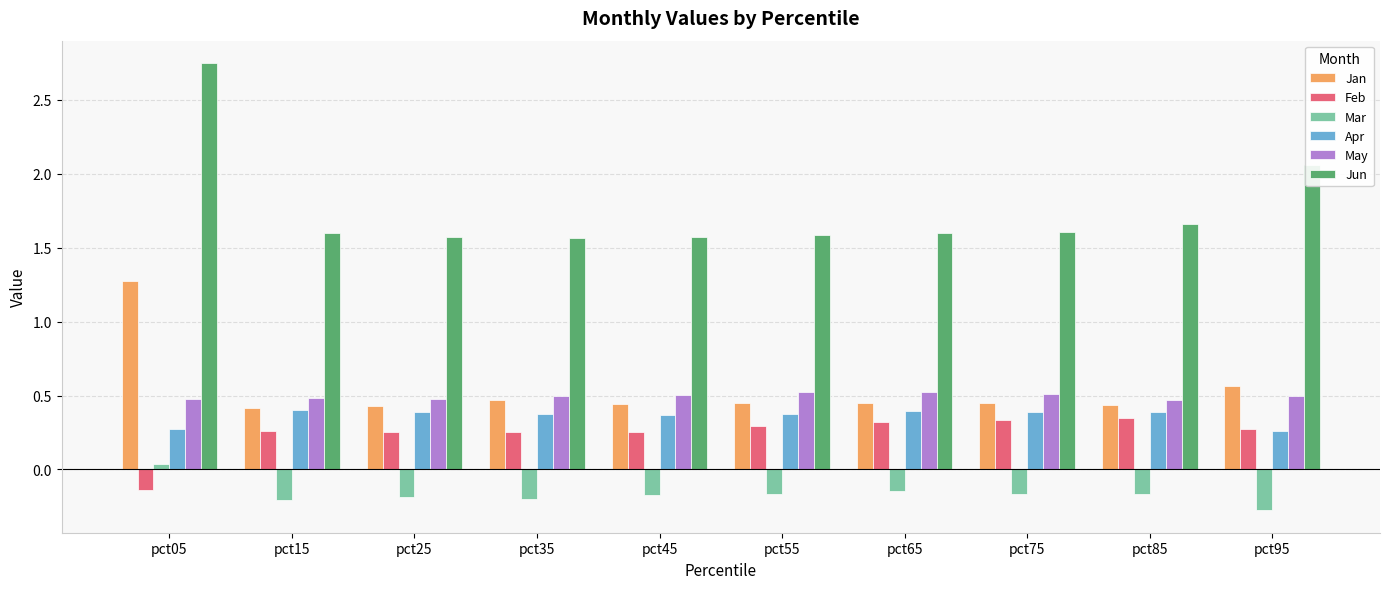

At which label does Mar first exceed 0?

pct05